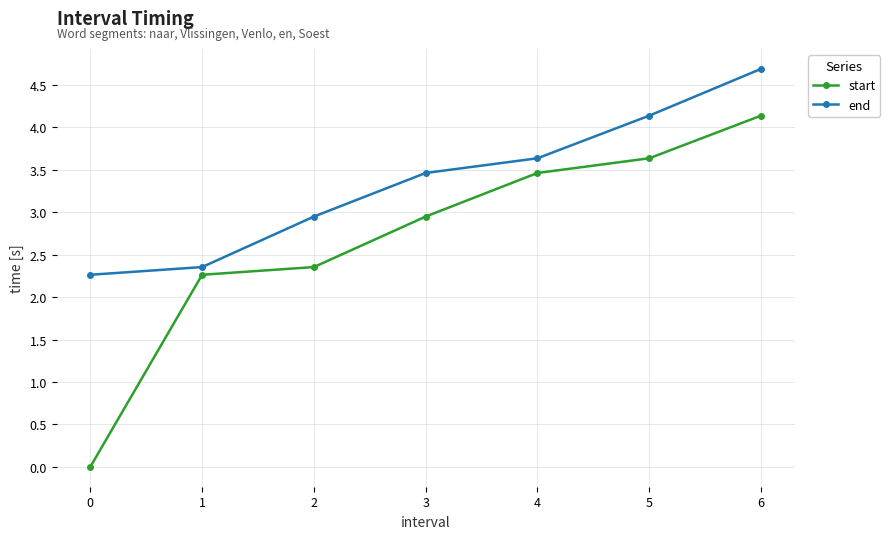

What is the greatest value displayed?

4.7